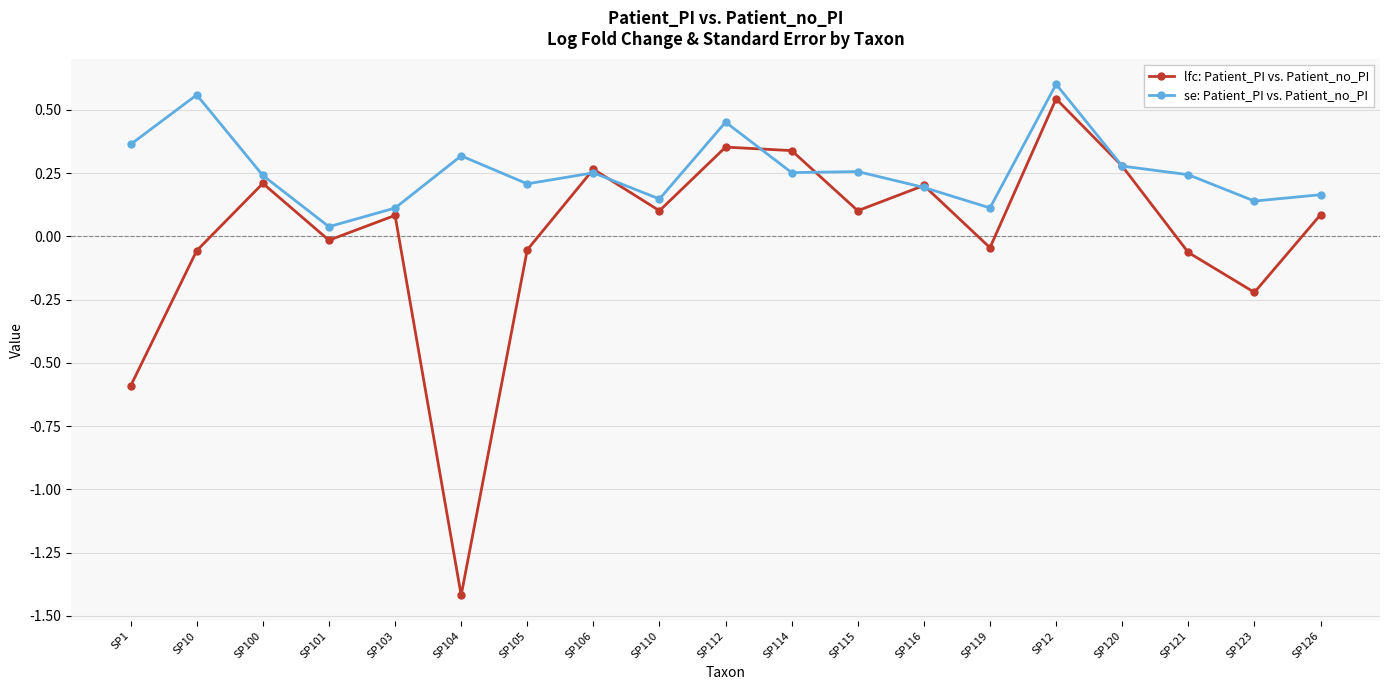

True or false: se: Patient_PI vs. Patient_no_PI has more than 2 interior local peaks.

True